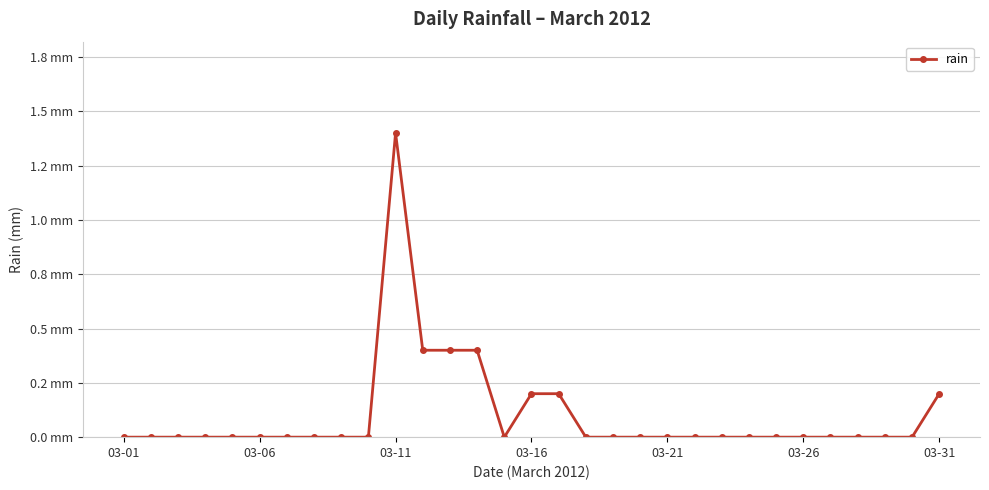

Reading left to right, extract all data points from this chart.

0.0	0.0	0.0	0.0	0.0	0.0	0.0	0.0	0.0	0.0	1.4	0.4	0.4	0.4	0.0	0.2	0.2	0.0	0.0	0.0	0.0	0.0	0.0	0.0	0.0	0.0	0.0	0.0	0.0	0.0	0.2